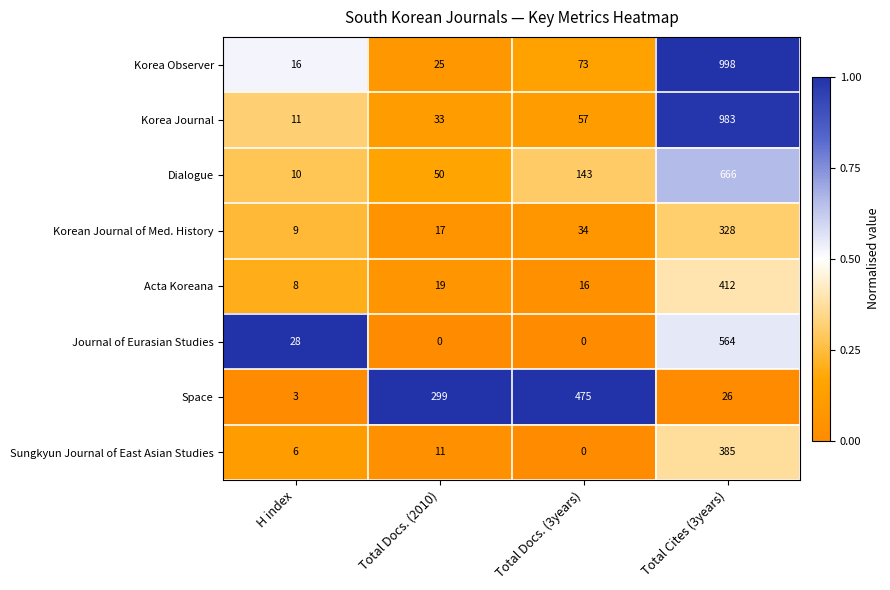

What is the total value across all series at Total Docs. (3years)?

798